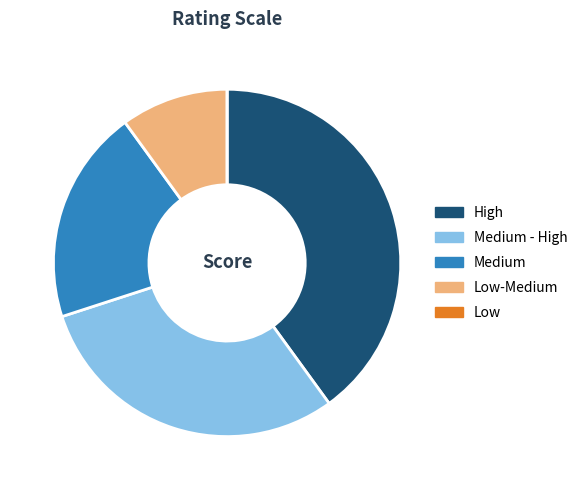

Is it true that High is 30% of the pie?

False